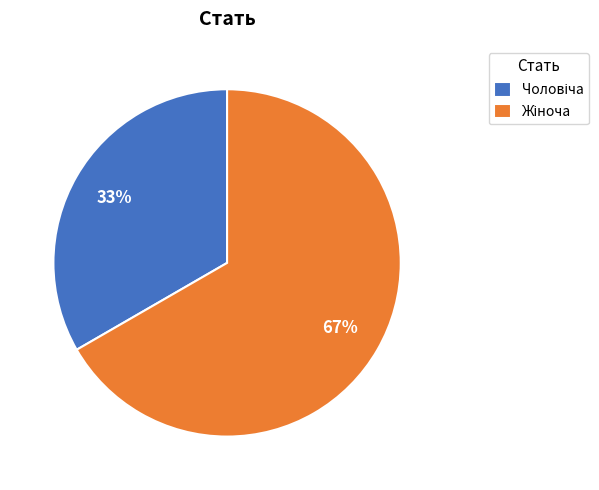

Is there any slice that represents more than half of the pie?

Yes